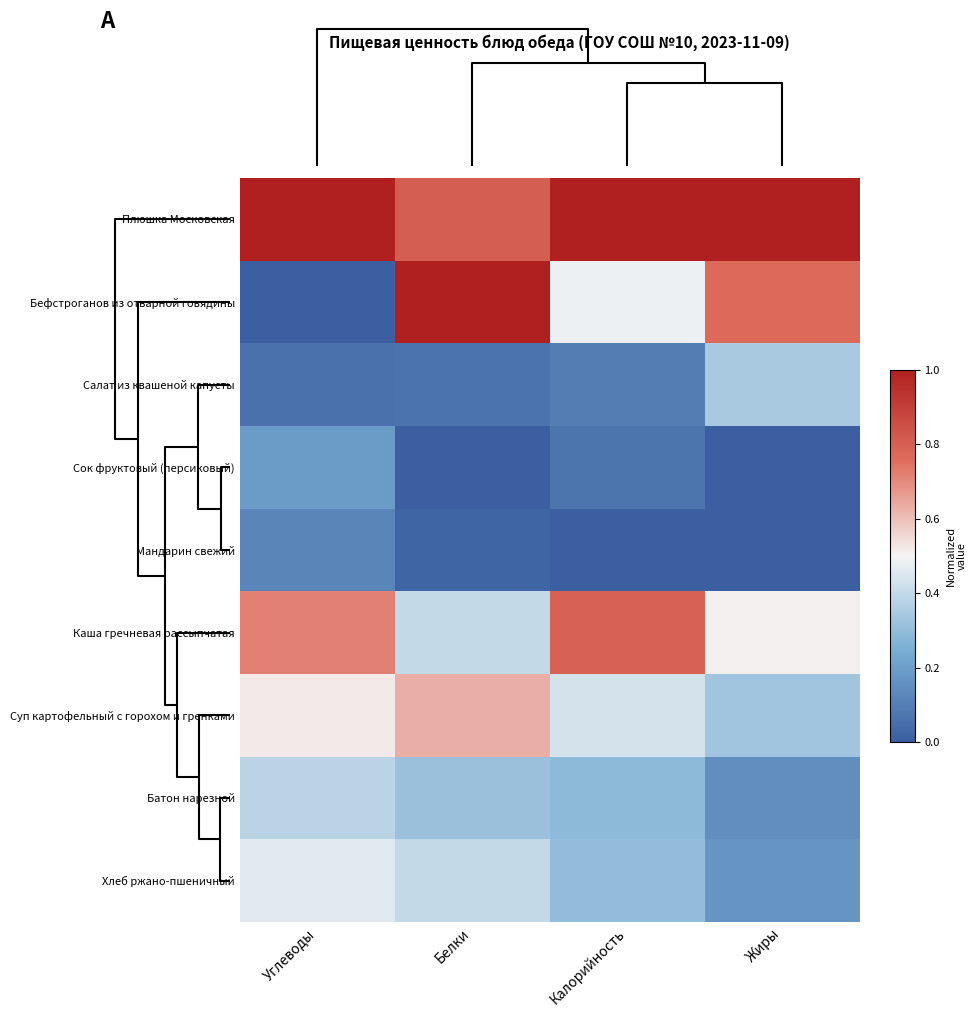

Reading left to right, transcribe all the data shown in this chart.

Плюшка Московская: Углеводы=1.0	Белки=0.8	Калорийность=1.0	Жиры=1.0
Бефстроганов из отварной говядины: Углеводы=0.0	Белки=1.0	Калорийность=0.5	Жиры=0.8
Салат из квашеной капусты: Углеводы=0.1	Белки=0.1	Калорийность=0.1	Жиры=0.3
Сок фруктовый (персиковый): Углеводы=0.2	Белки=0.0	Калорийность=0.1	Жиры=0.0
Мандарин свежий: Углеводы=0.1	Белки=0.0	Калорийность=0.0	Жиры=0.0
Каша гречневая рассыпчатая: Углеводы=0.7	Белки=0.4	Калорийность=0.8	Жиры=0.5
Суп картофельный с горохом и гренками: Углеводы=0.5	Белки=0.6	Калорийность=0.4	Жиры=0.3
Батон нарезной: Углеводы=0.4	Белки=0.3	Калорийность=0.3	Жиры=0.2
Хлеб ржано-пшеничный: Углеводы=0.5	Белки=0.4	Калорийность=0.3	Жиры=0.2